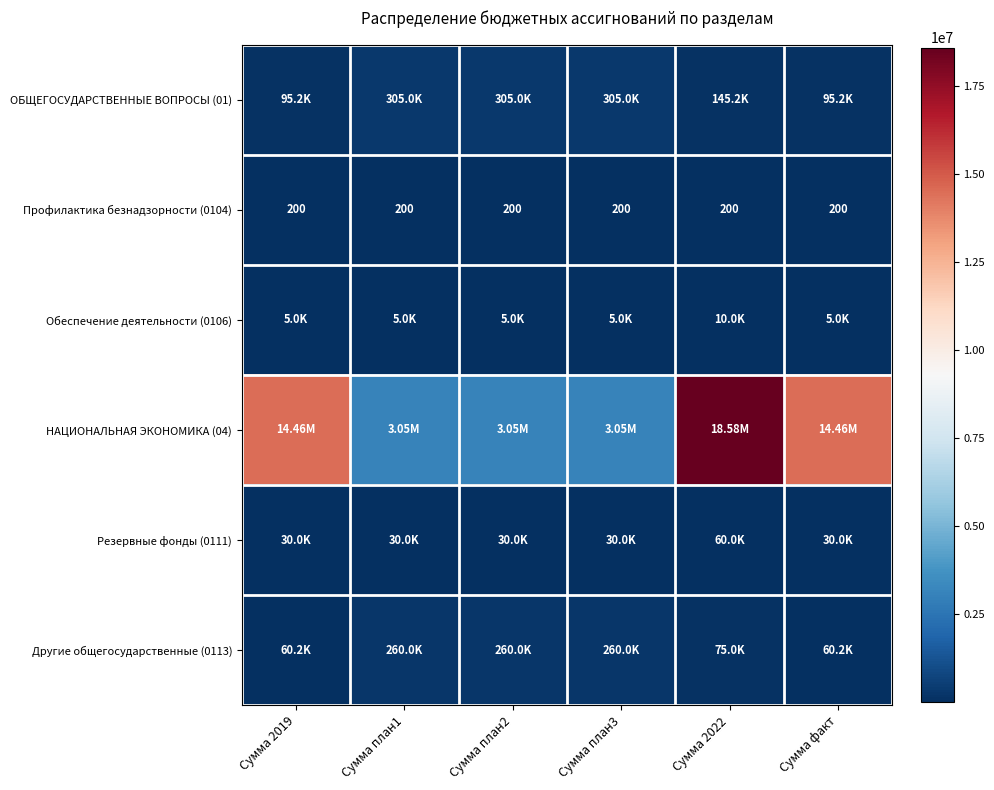

What is the minimum value for Резервные фонды (0111)?

30000